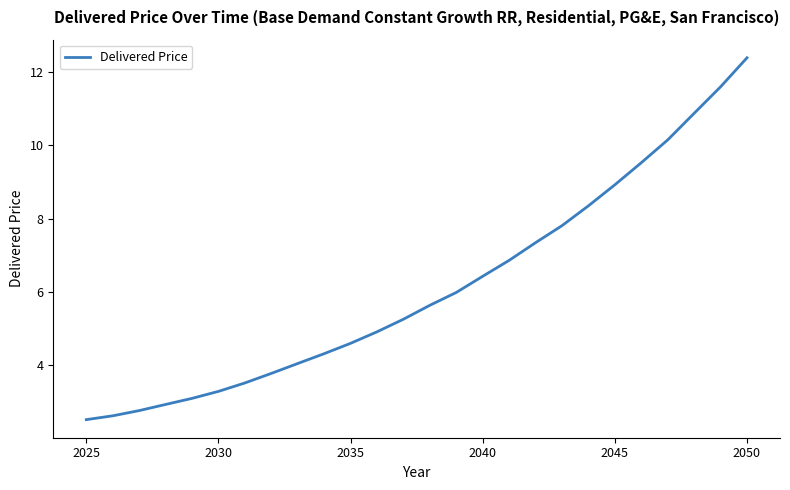

Is this an area chart (filled region under the line)?

No